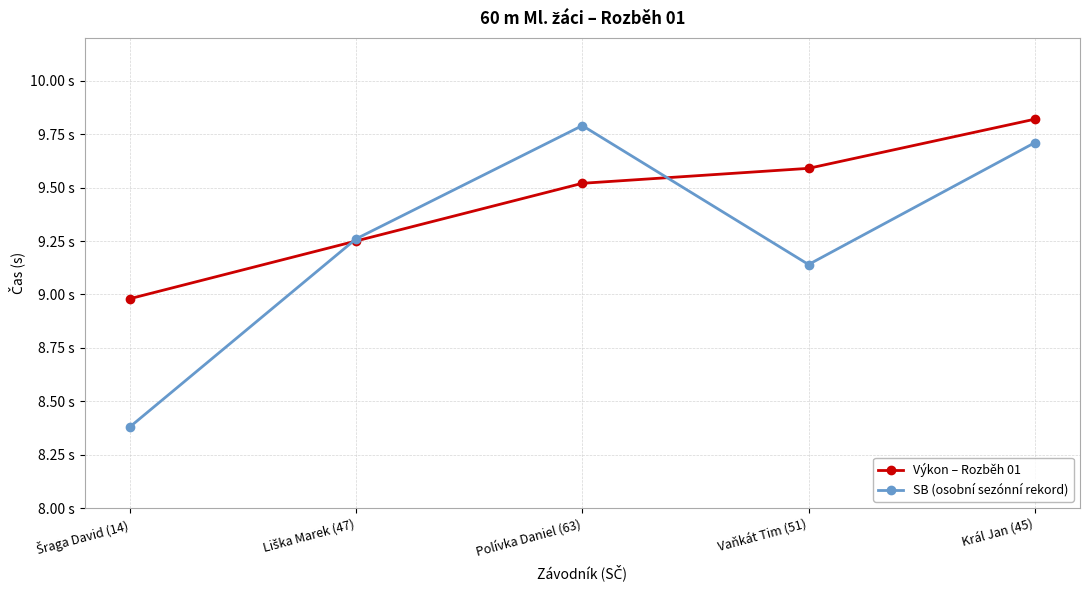

What is the label of the 3rd point from the right?

Polívka Daniel (63)